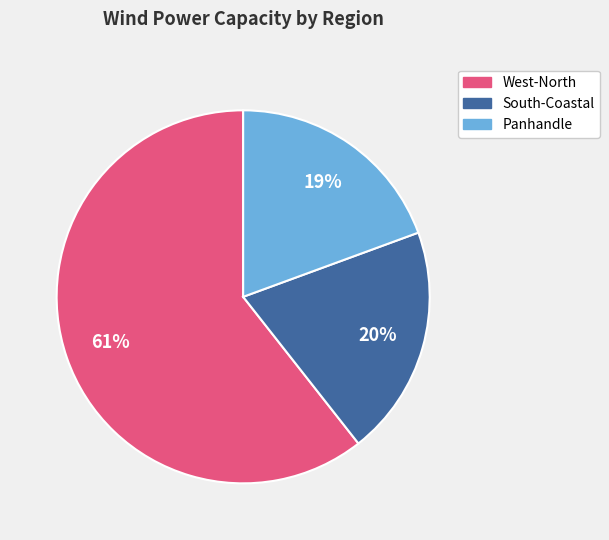

Rank the categories by value from lowest to highest.

Panhandle, South-Coastal, West-North